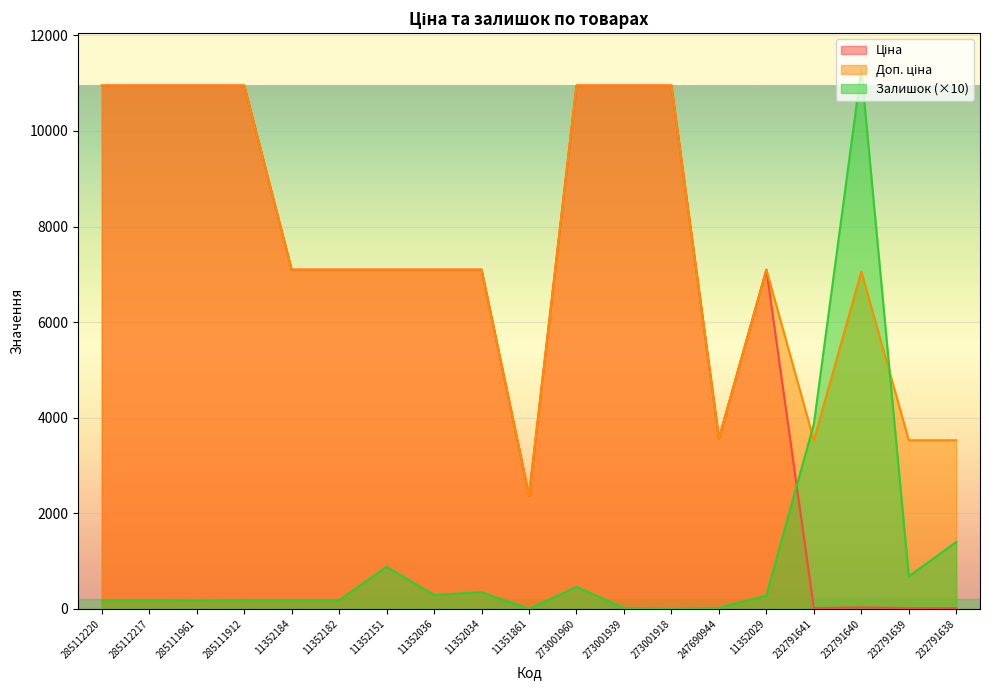

What are all the series names shown in the legend?

Ціна, Доп. ціна, Залишок